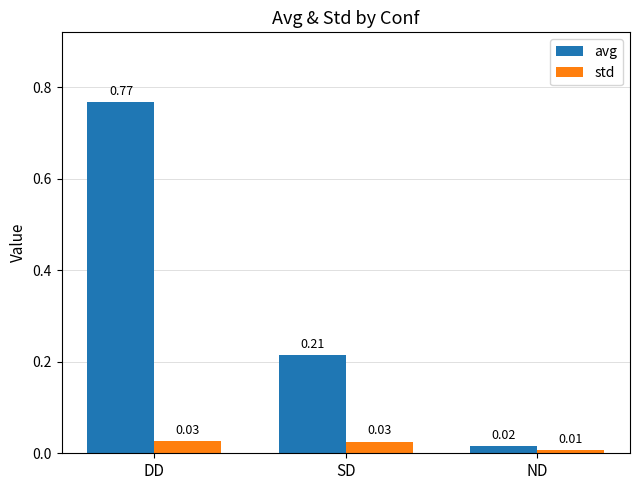

Does the chart contain stacked bars?

No